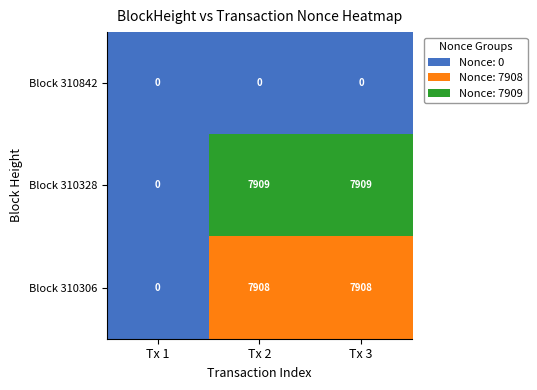

Reading right to left, what are all the values shown in this chart?

Block 310842: 0	0	0
Block 310328: 7909	7909	0
Block 310306: 7908	7908	0